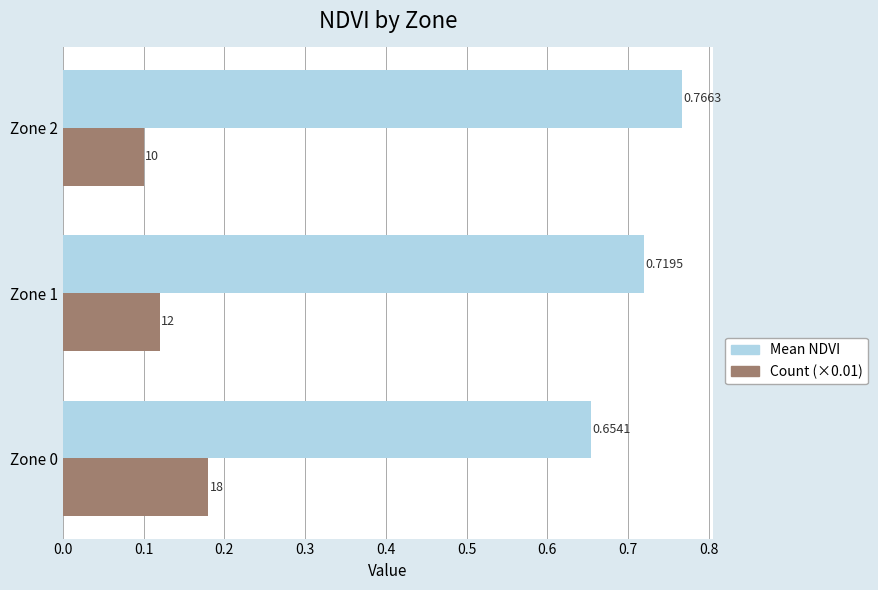

At how many categories does at least one series exceed 0?

3